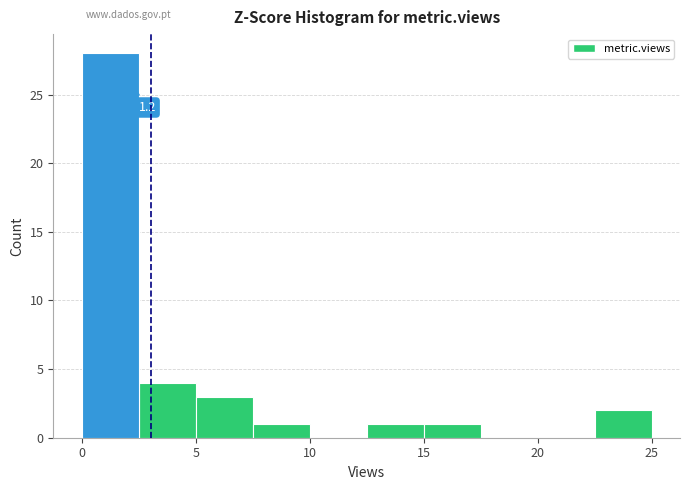

Over which range of the x-axis is the bar tallest?

0.0 to 2.5